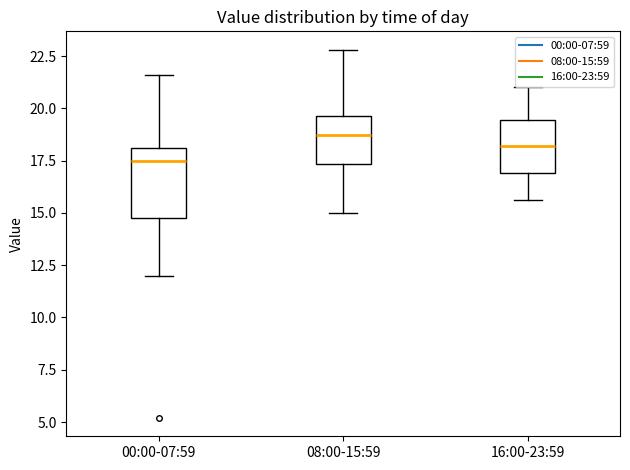

Reading left to right, transcribe this box plot: for each box, give where its median line is, the range the box spans, and where its two whiskers end, as read against the y-axis. The values are not printed on the chart, so give them approximately, as read against the axis.

00:00-07:59: median 17.5, box 15.0 to 18.0, whiskers 12.0 to 21.5
08:00-15:59: median 18.5, box 17.5 to 19.5, whiskers 15.0 to 23.0
16:00-23:59: median 18.0, box 17.0 to 19.5, whiskers 15.5 to 21.0